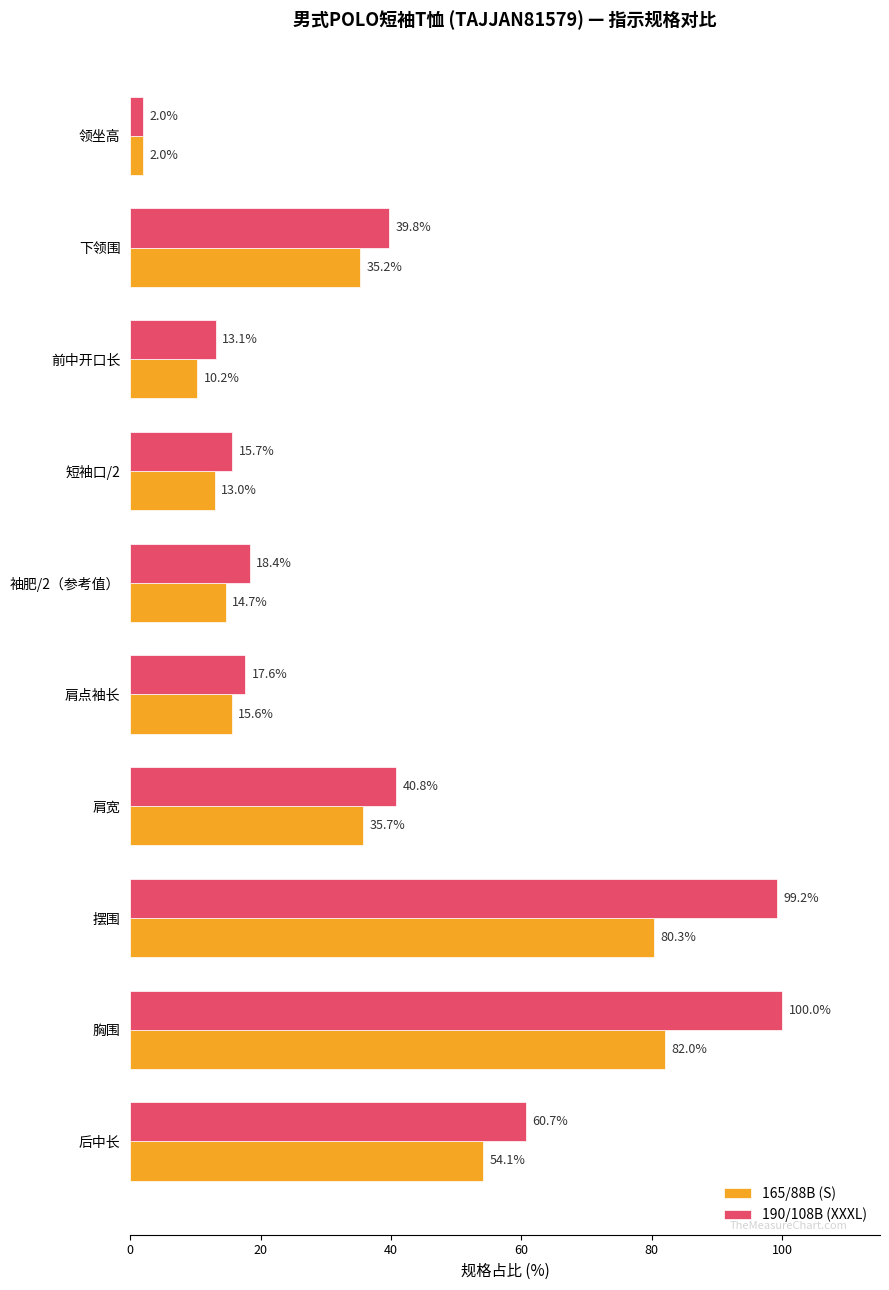

What is the greatest value displayed?

100.0